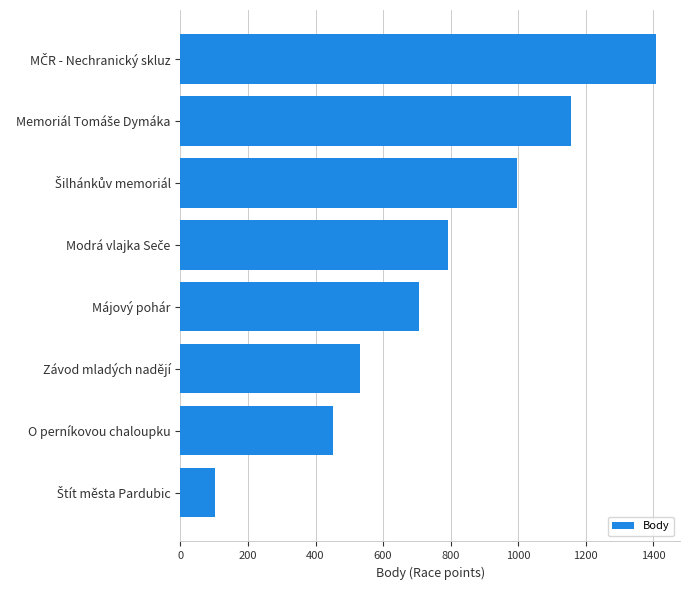

True or false: the data shows 707 at Májový pohár.

True